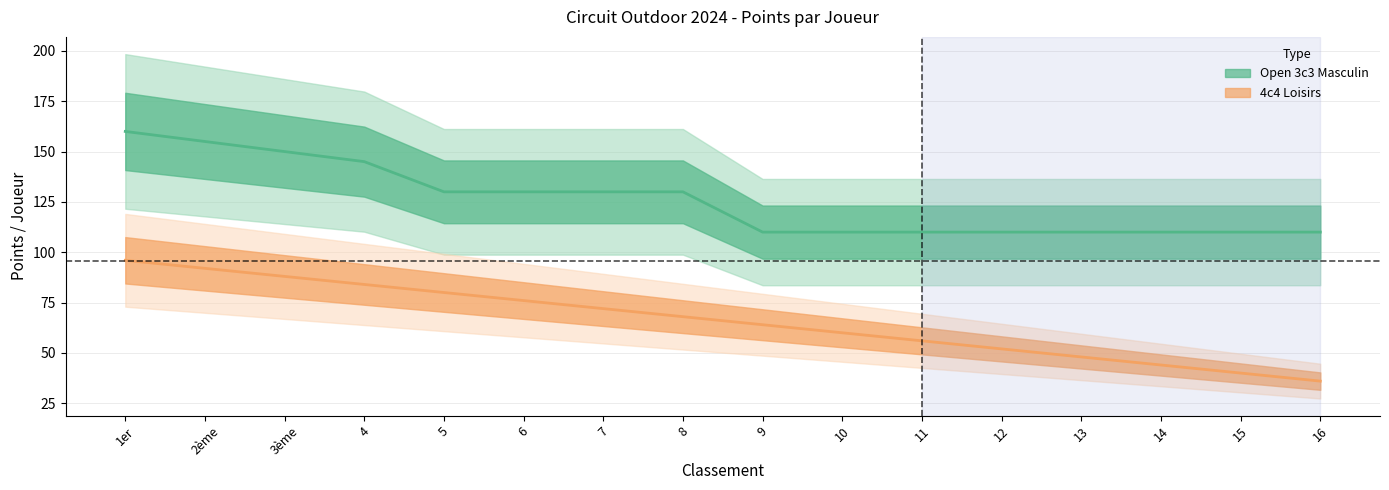

True or false: Open 3c3 Masculin has more than 1 interior local peaks.

False